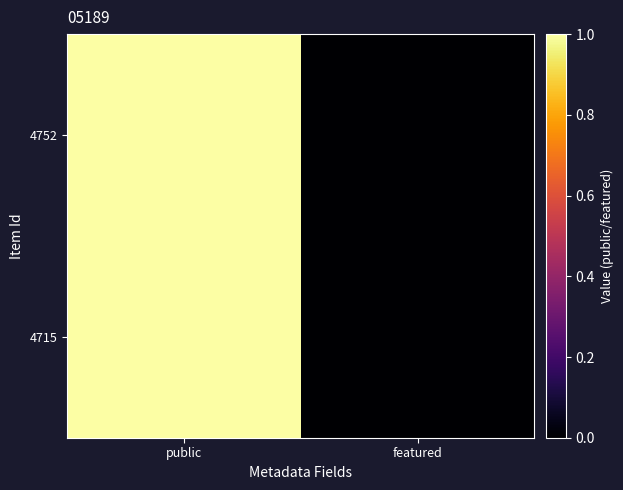

Reading right to left, list all the values displayed in this chart.

4752: featured=0	public=1
4715: featured=0	public=1